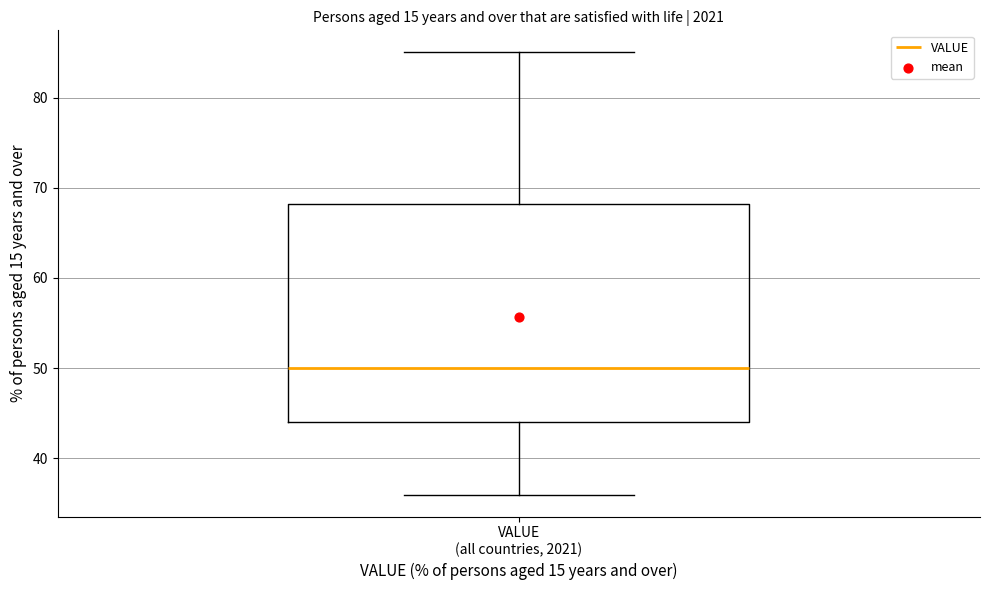

Transcribe this box plot: give where the median line is, the range the box spans, and where the two whiskers end, as read against the y-axis. The values are not printed on the chart, so give them approximately, as read against the axis.

median 50, box 44 to 68, whiskers 36 to 85